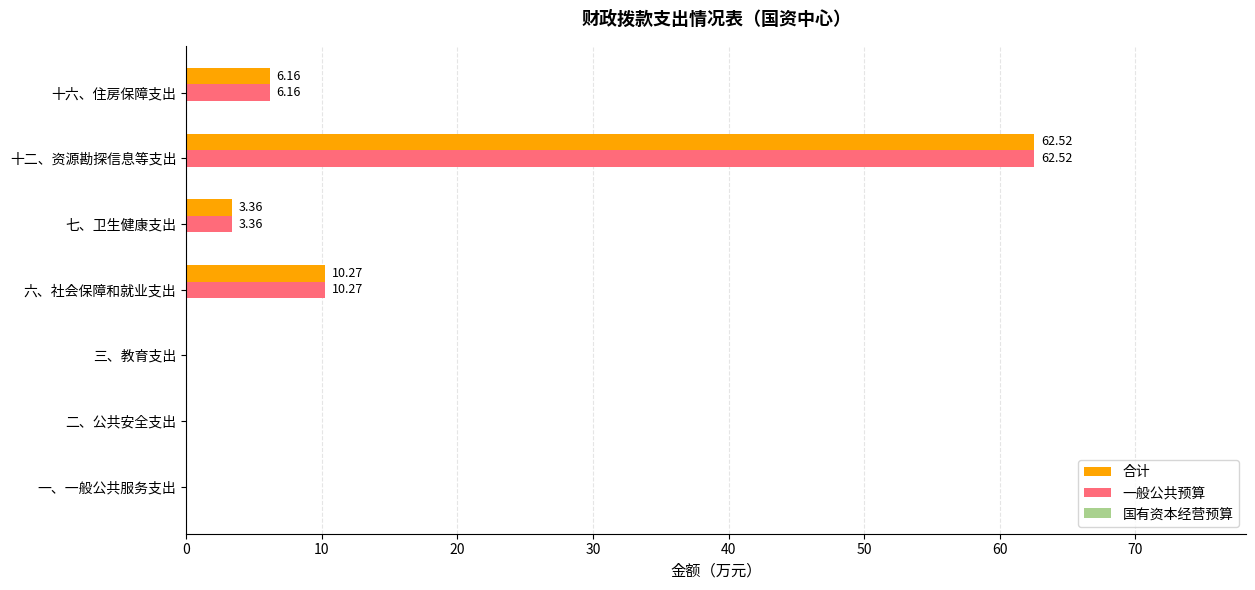

How many values in 合计 are above zero?

4